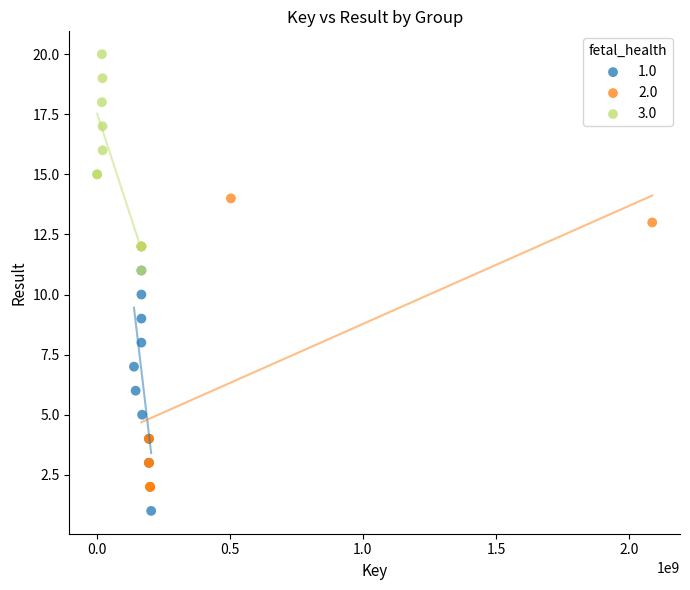

Which series has the widest spread of Y values?

2.0